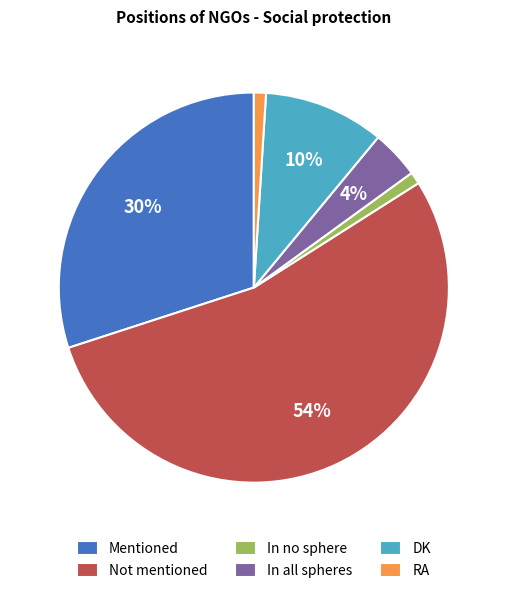

To the nearest percent, what is the average slice percentage?

17%